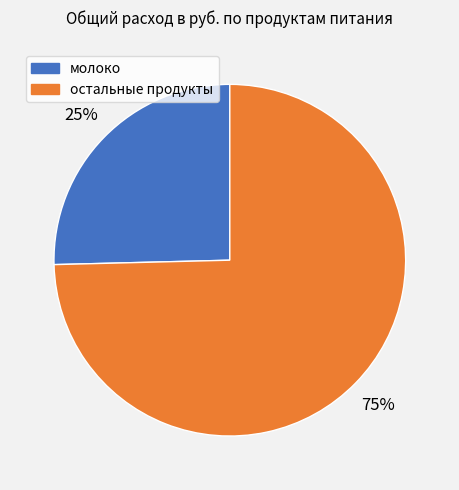

Rank the categories by value from lowest to highest.

молоко, остальные продукты